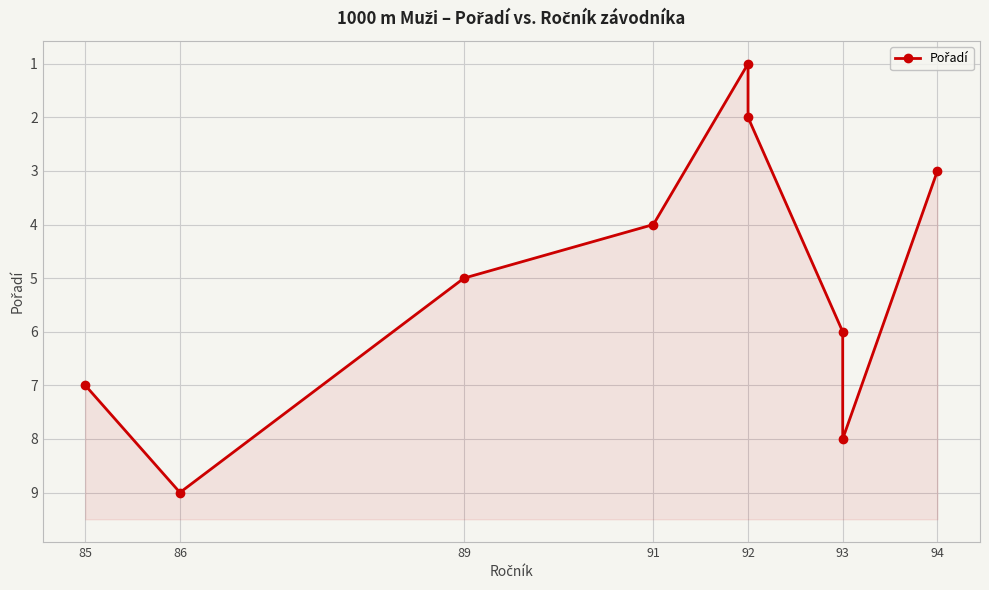

What is the value of the 9th point from the left?

3